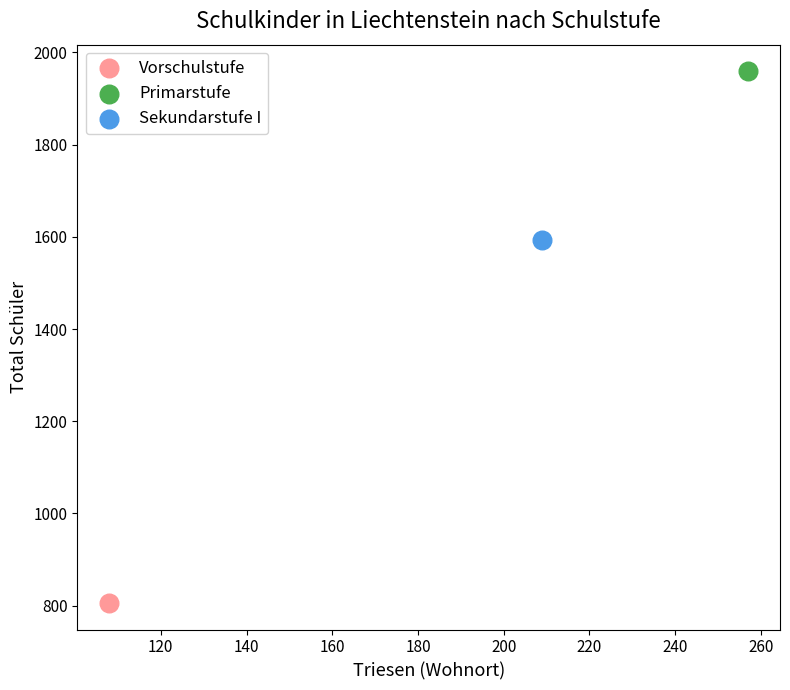

What are all the series names shown in the legend?

Vorschulstufe, Primarstufe, Sekundarstufe I